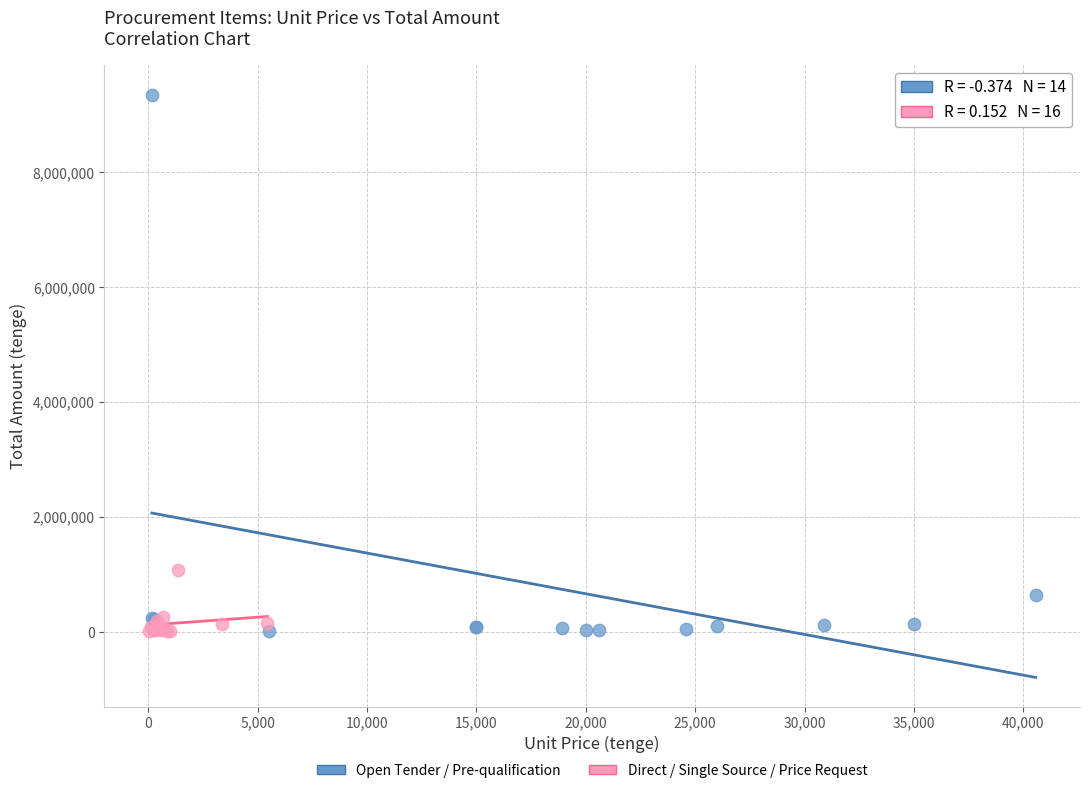

Which series has the widest spread of Y values?

Open Tender / Pre-qualification